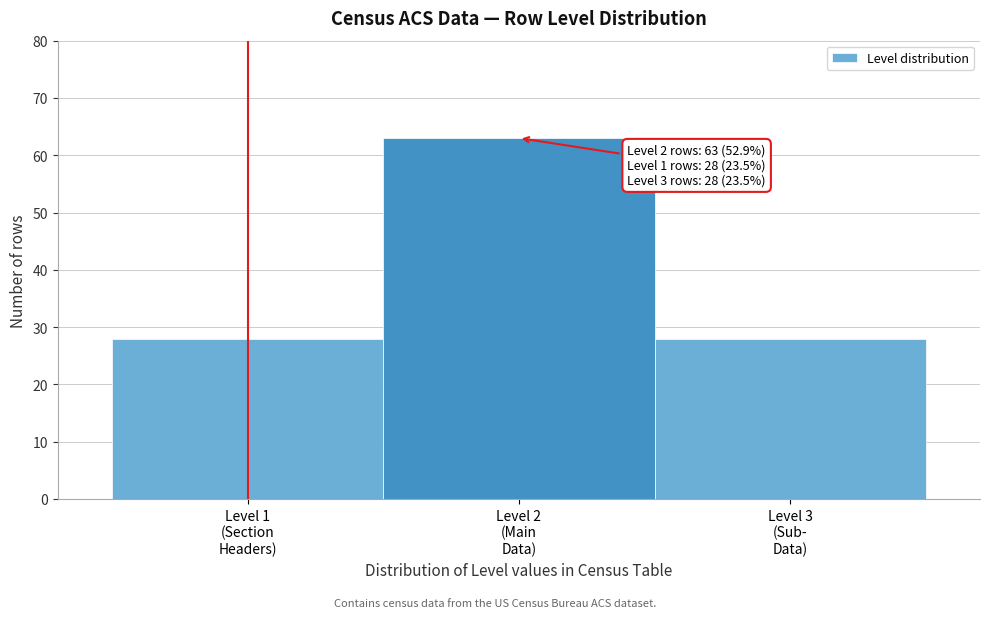

Reading left to right, extract all data points from this chart.

28	63	28